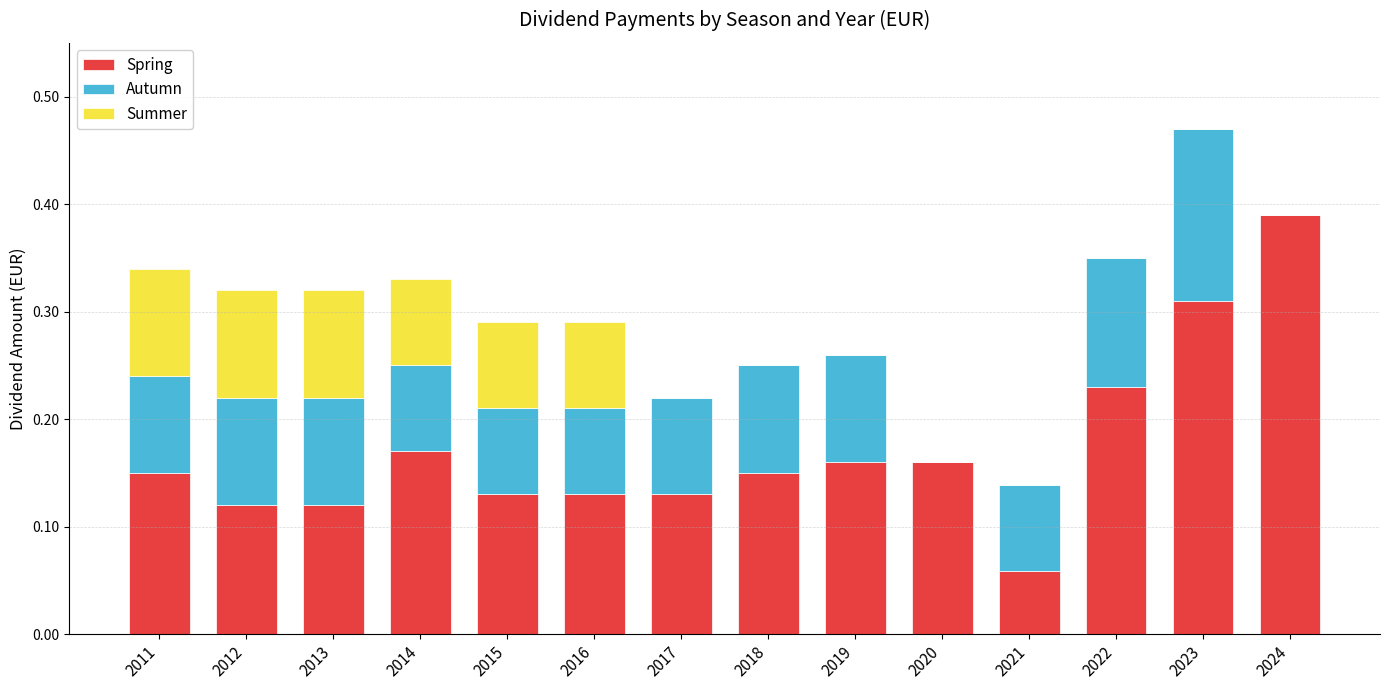

Which category has the highest value in the Spring series?

2024